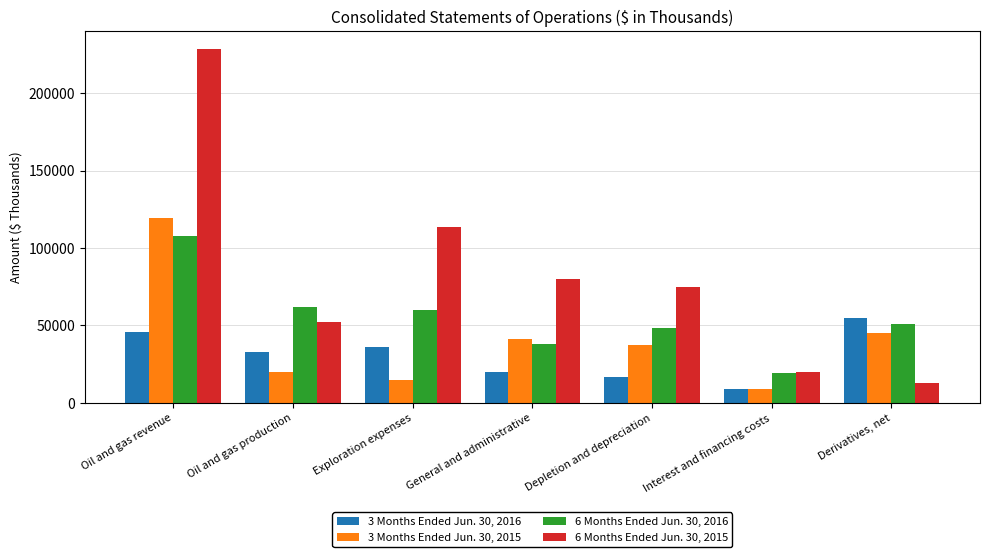

Are the bars grouped side by side (vs. stacked)?

Yes